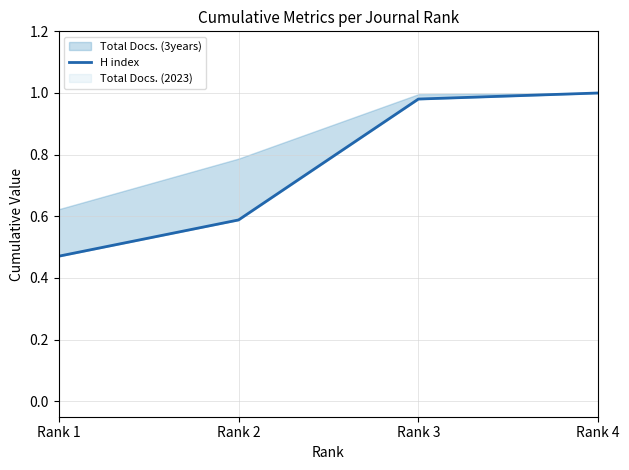

What is the difference between the values at Rank 1 and Rank 4?

0.5